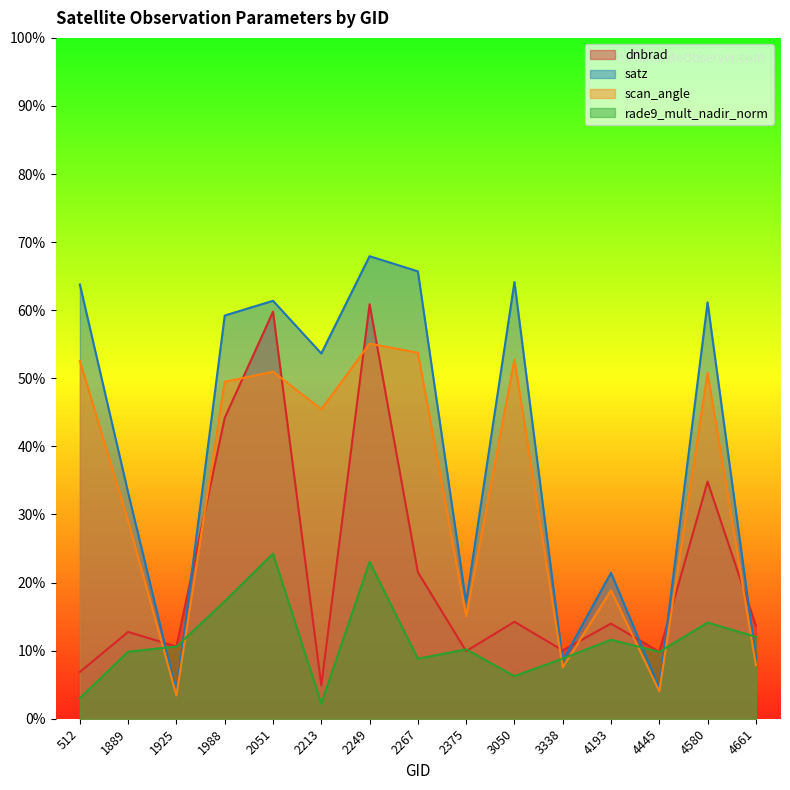

Rank the categories by scan_angle value from lowest to highest.

1925, 4445, 3338, 4661, 2375, 4193, 1889, 2213, 1988, 4580, 2051, 512, 3050, 2267, 2249